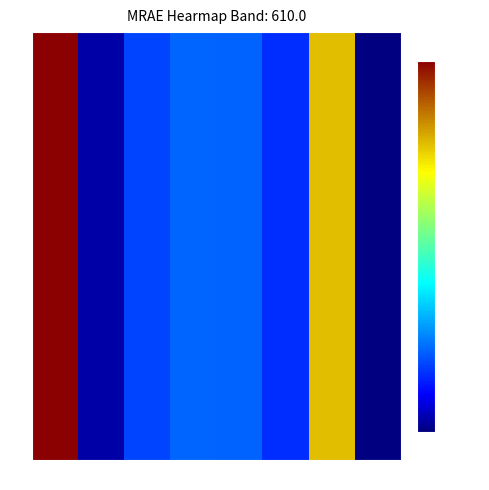

Where is the data nearest to the value 0?

53